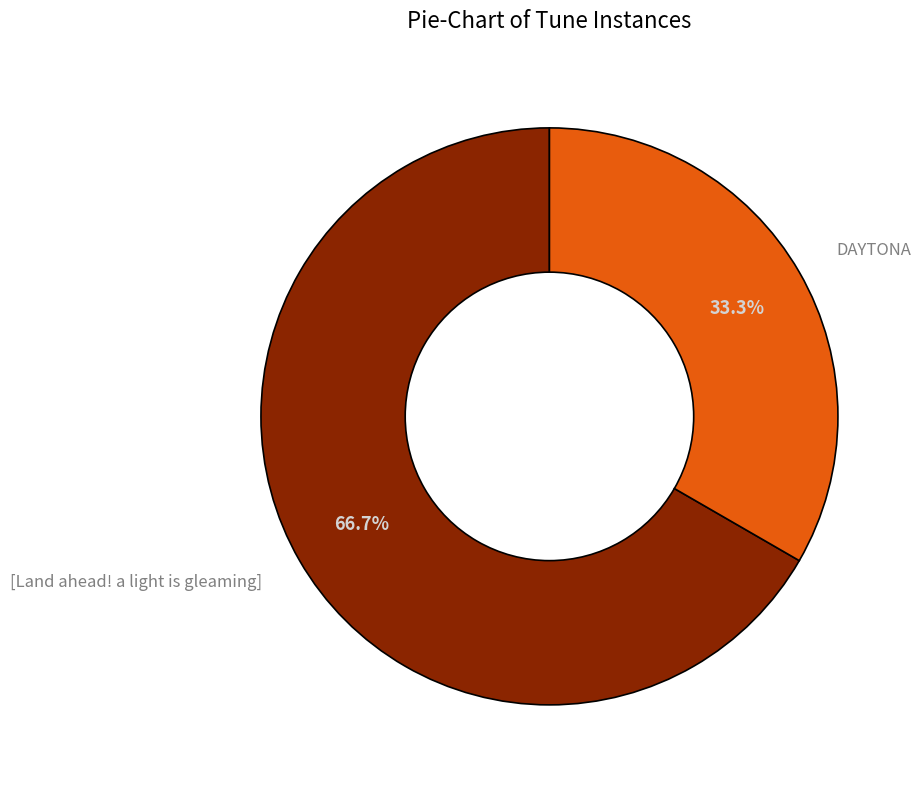

Is there a majority slice in this chart?

Yes